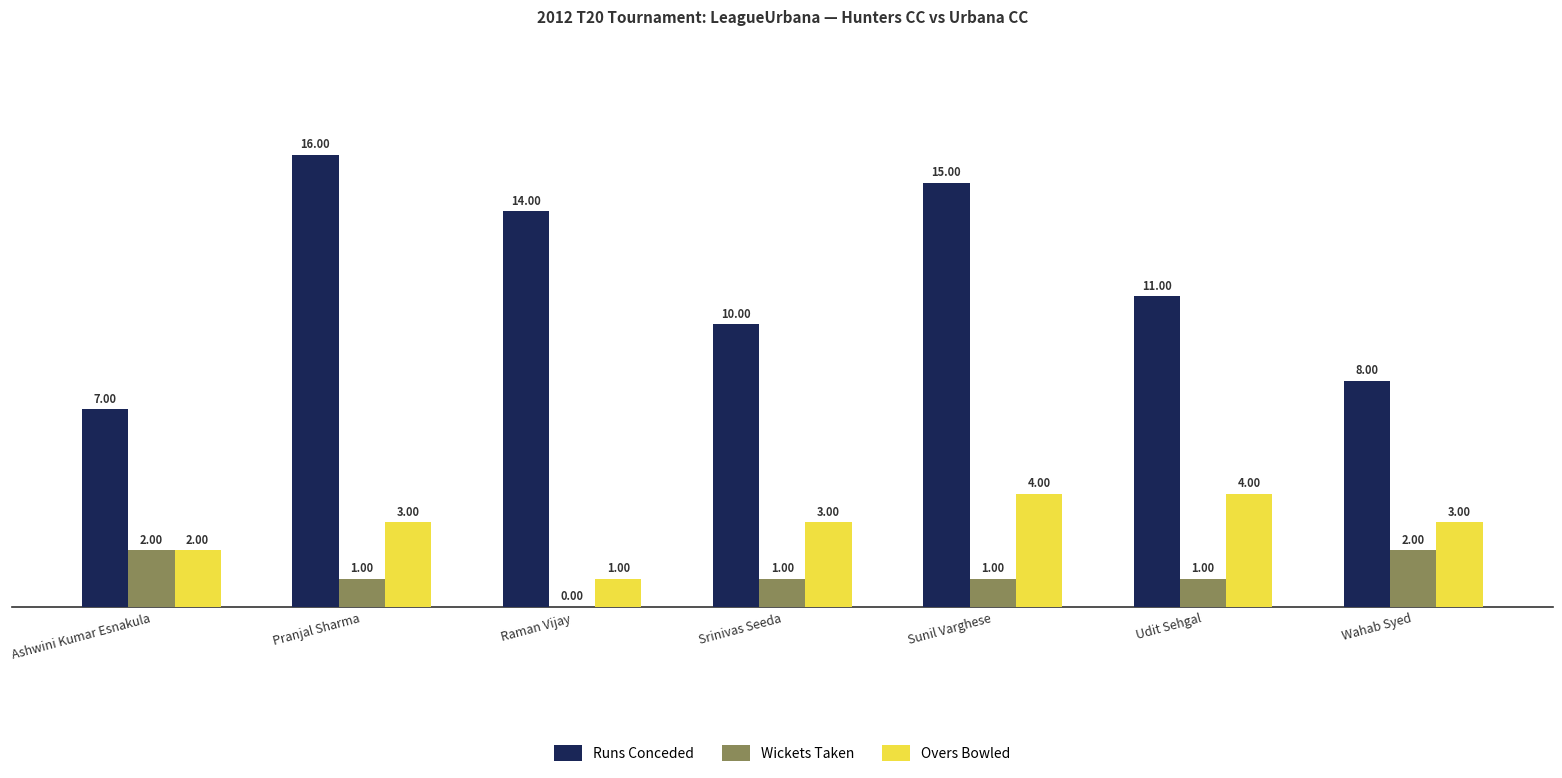

At which label is Overs Bowled closest to 2?

Ashwini Kumar Esnakula